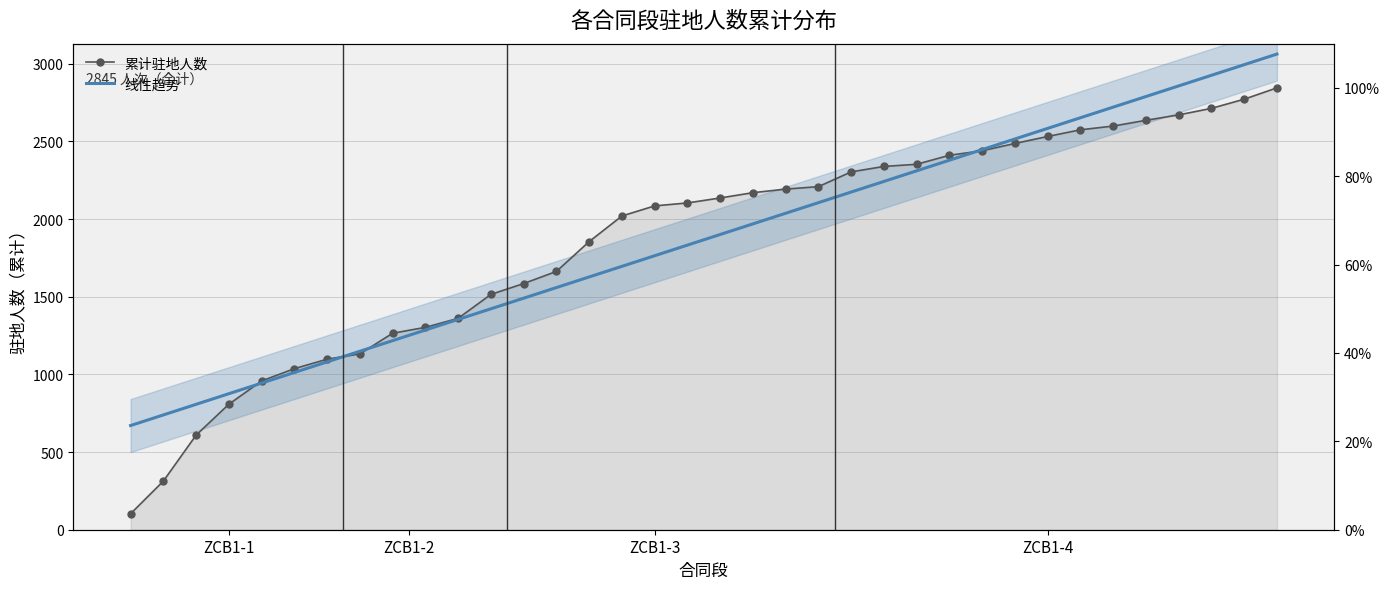

What is the total value across all series at 8?

2482.4